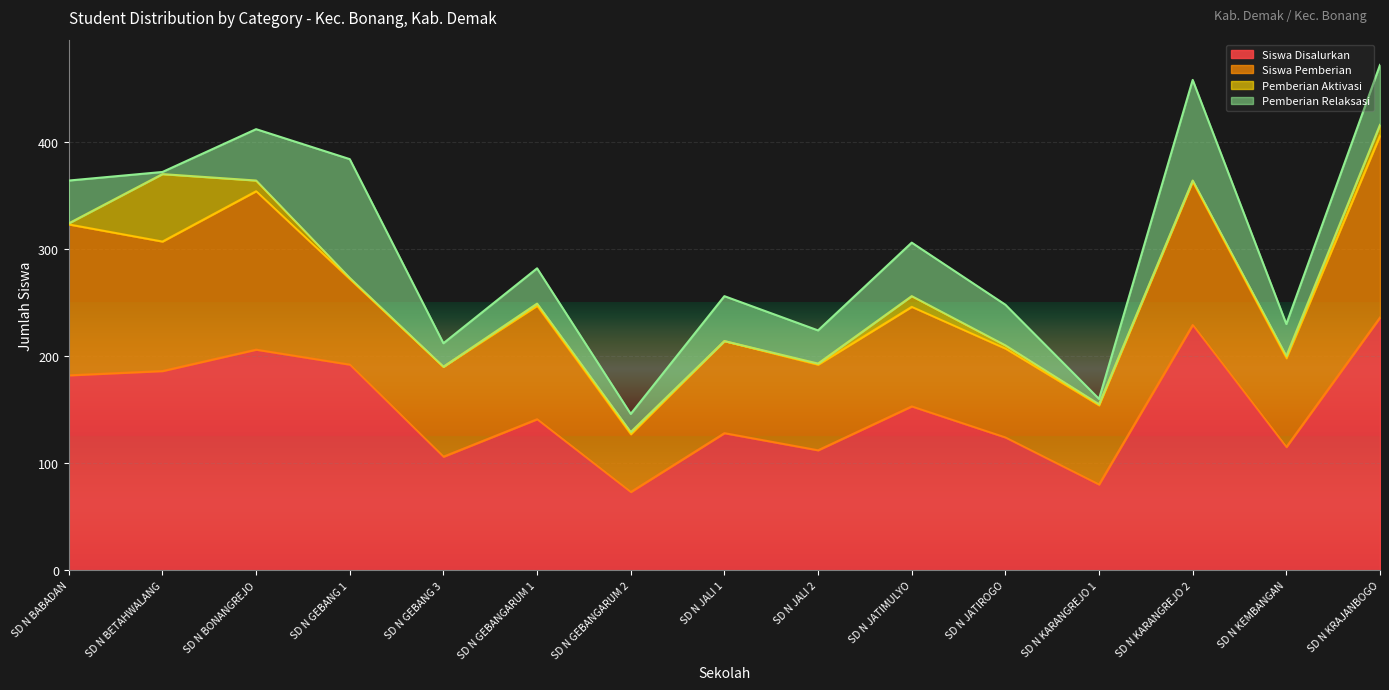

What position from the right is SD N KEMBANGAN?

2